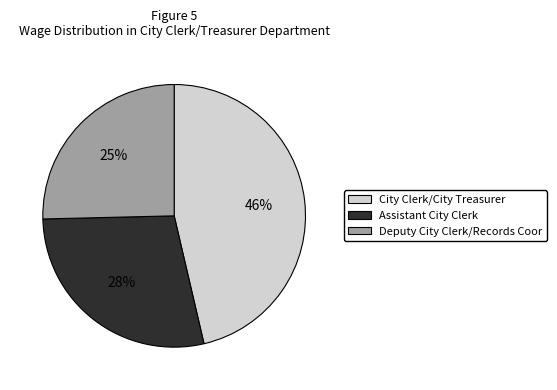

Rank the categories by value from highest to lowest.

City Clerk/City Treasurer, Assistant City Clerk, Deputy City Clerk/Records Coor